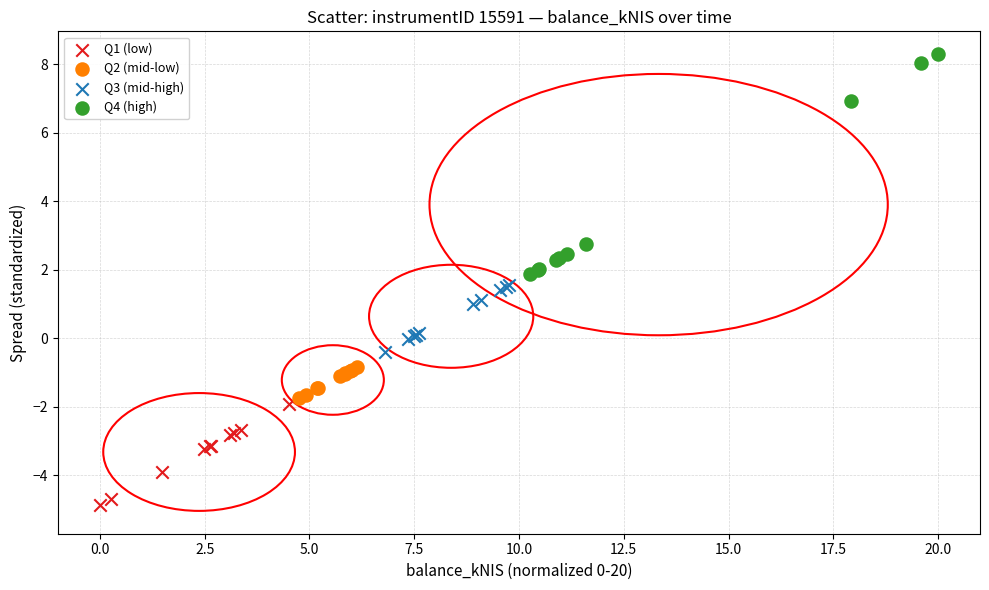

Which series reaches the minimum Y coordinate?

Q1 (low)